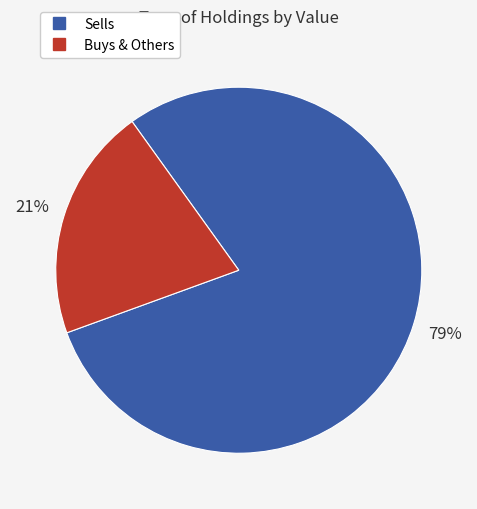

Is there any slice that represents more than half of the pie?

Yes